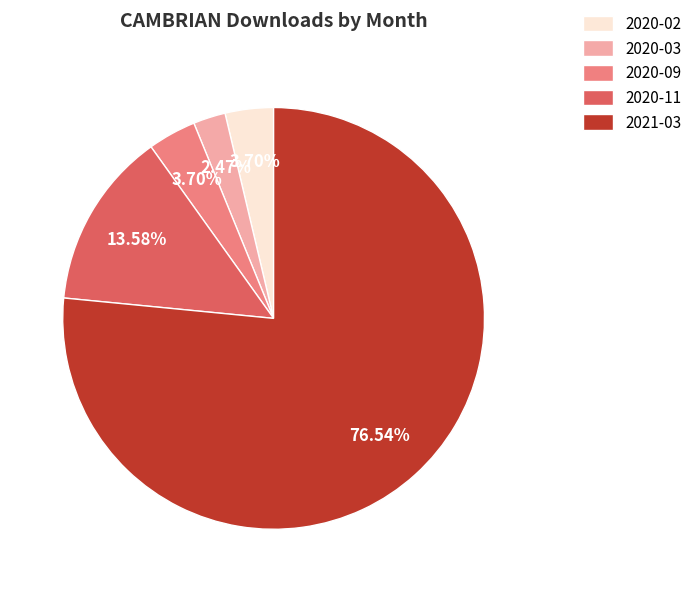

The 2020-11 slice represents 25% of the pie. True or false?

False